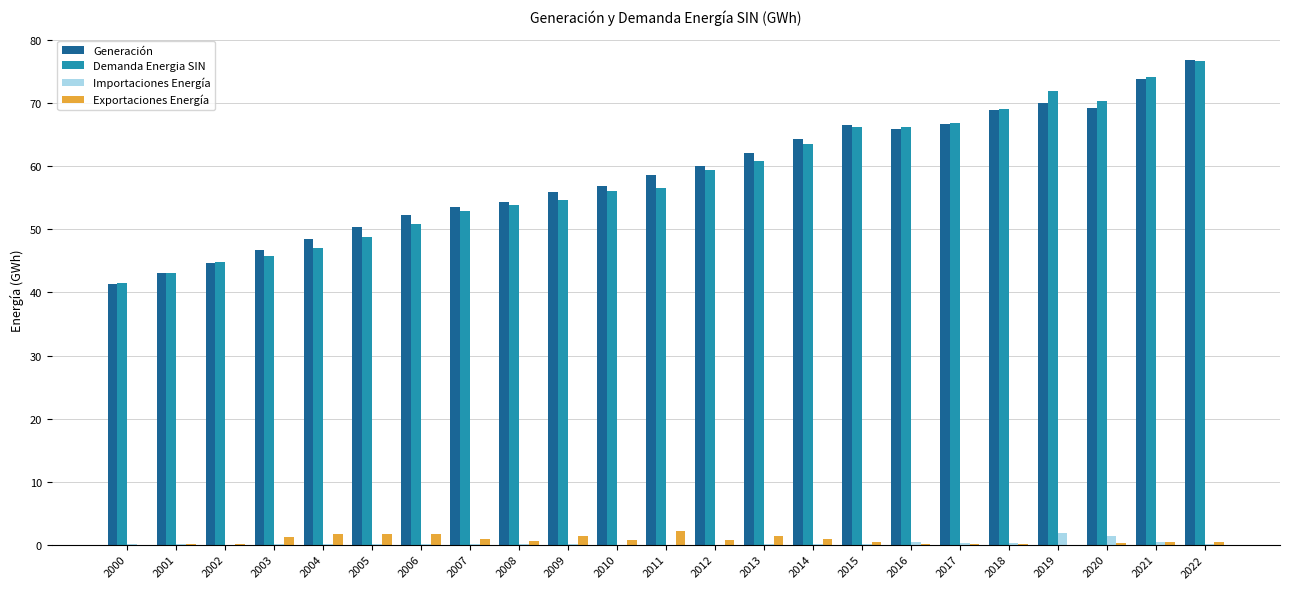

Between 2006 and 2020, which series saw the biggest shift?

Demanda Energia SIN